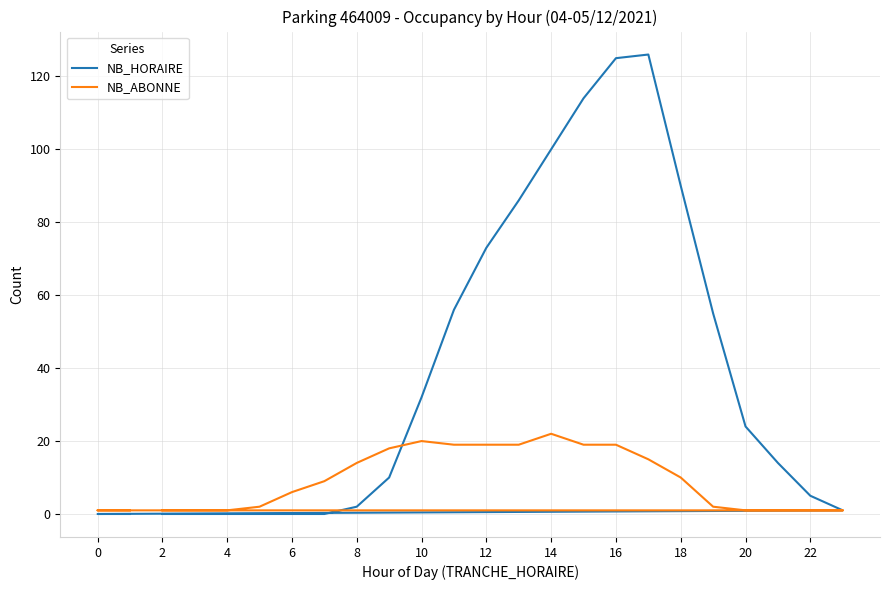

Rank the series by their average value, from lowest to highest.

NB_ABONNE, NB_HORAIRE